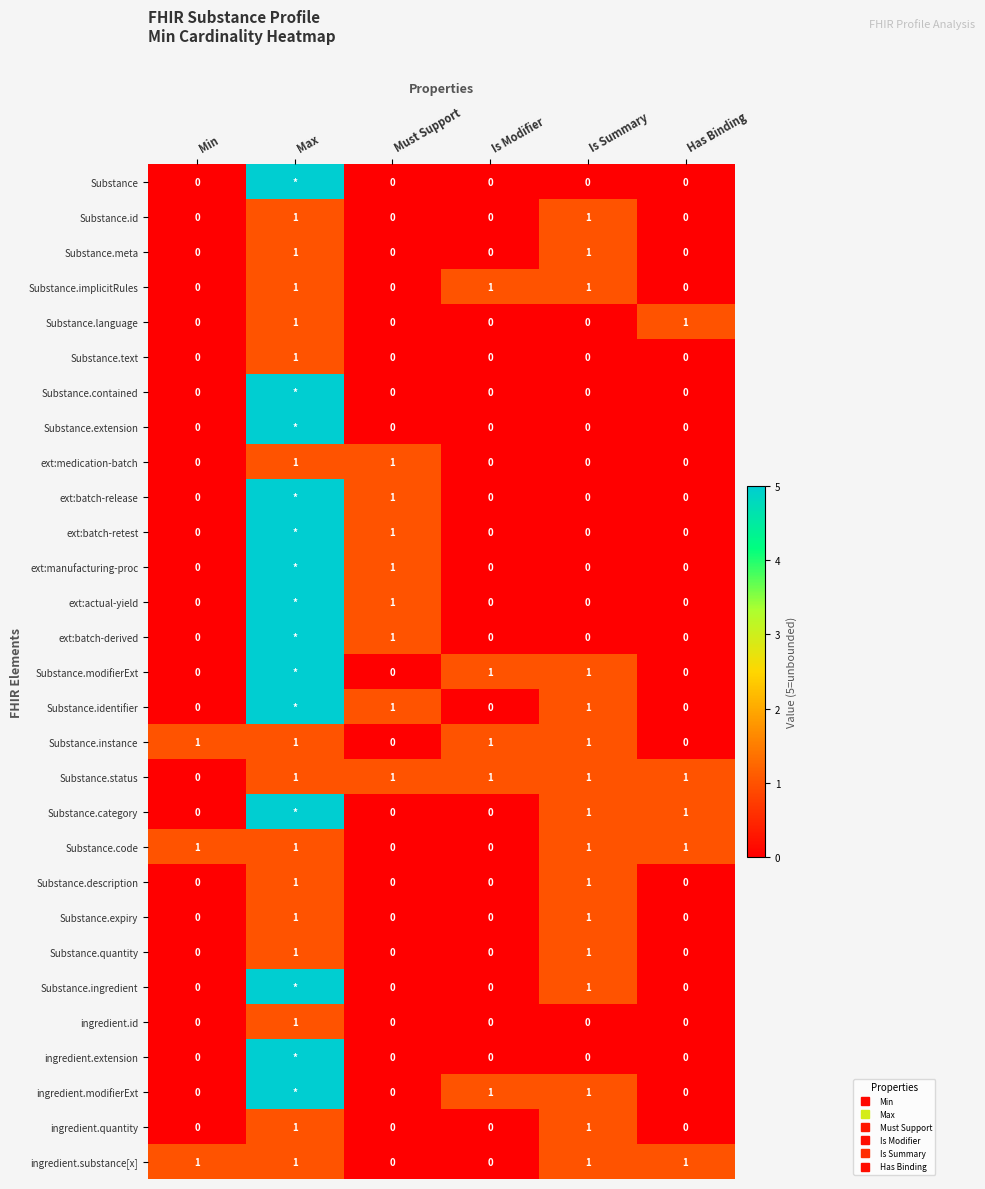

List the labels in order of ingredient.extension value, largest first.

Max, Min, Must Support, Is Modifier, Is Summary, Has Binding